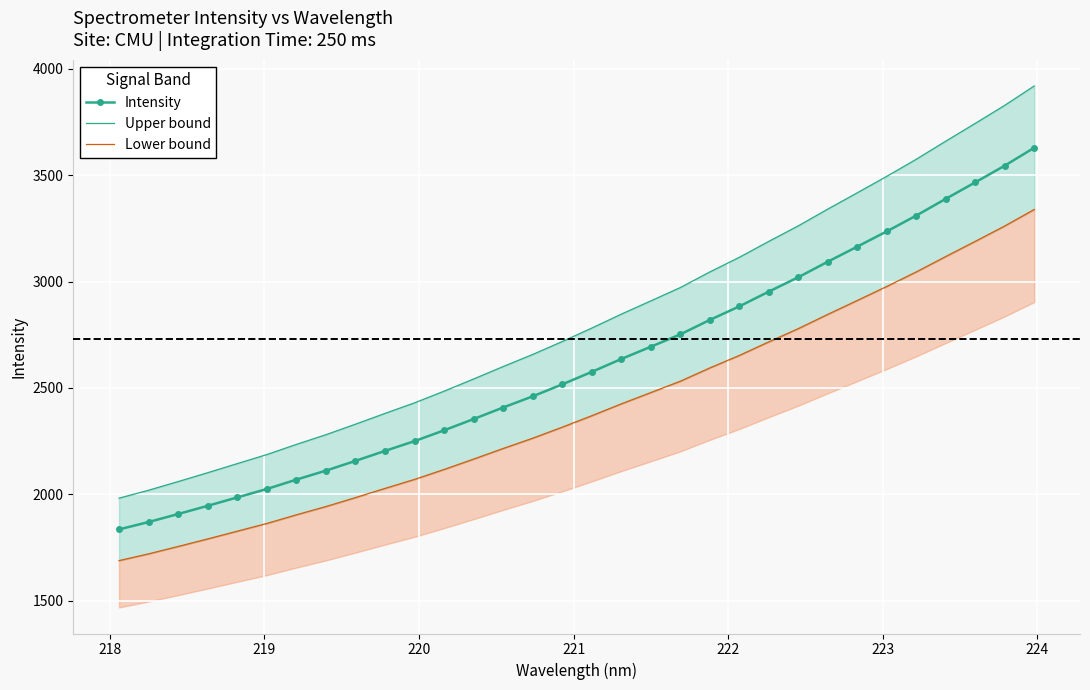

List the series in order of their overall mean, highest first.

Upper bound, Intensity, Lower bound